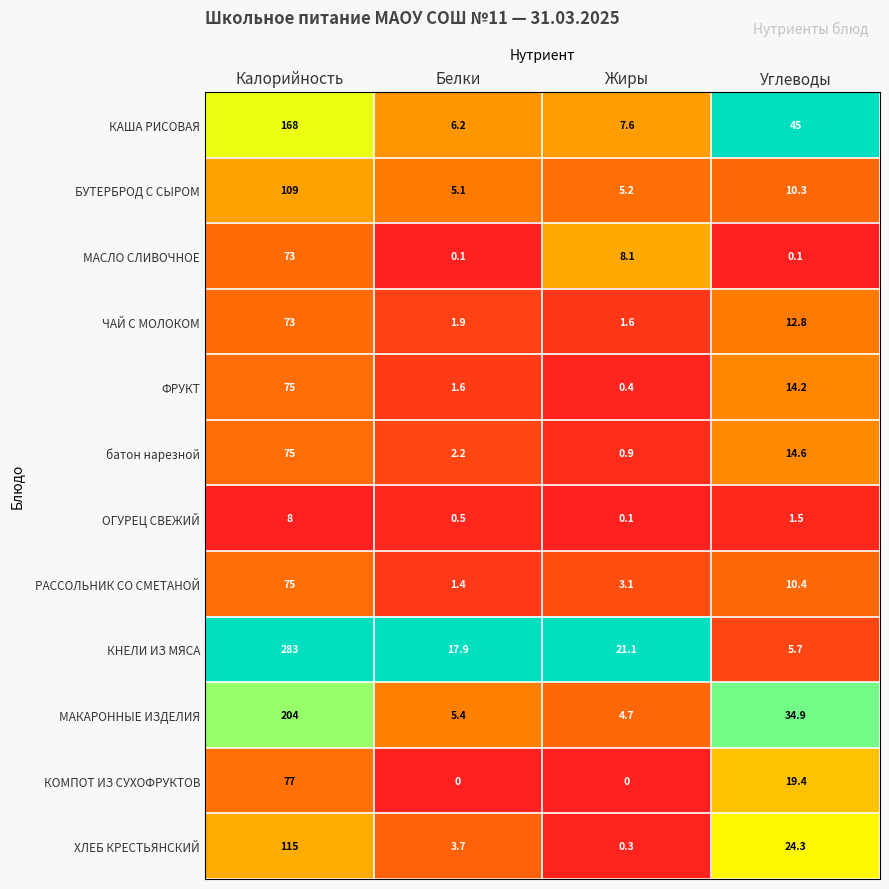

Which series has the largest range (max minus min)?

КНЕЛИ ИЗ МЯСА